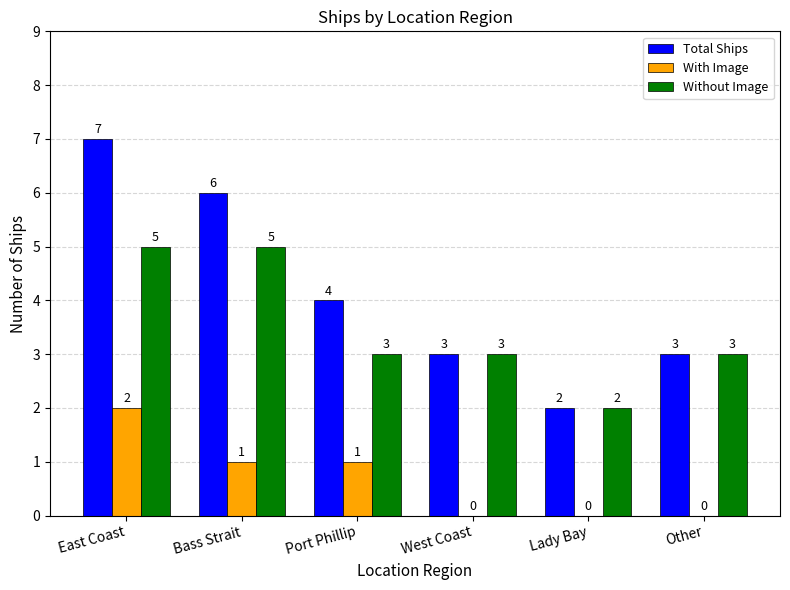

Reading left to right, extract all data points from this chart.

Total Ships: 7	6	4	3	2	3
With Image: 2	1	1	0	0	0
Without Image: 5	5	3	3	2	3